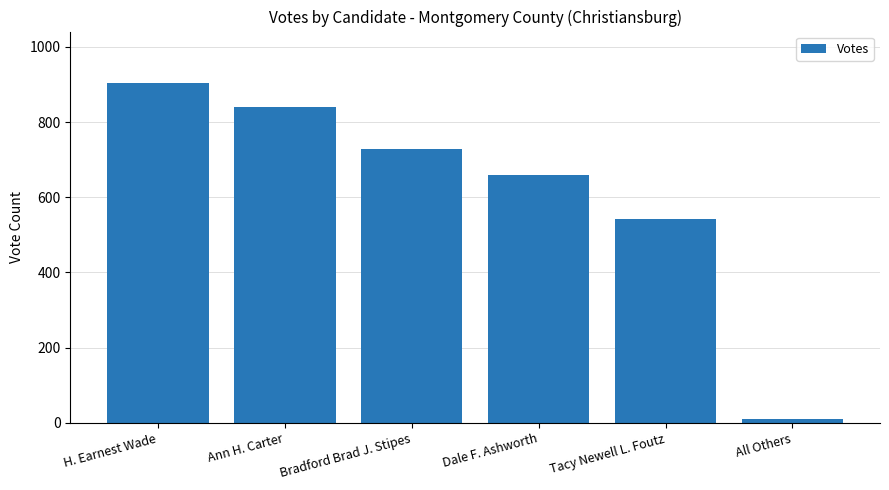

How many distinct data groups are displayed?

1